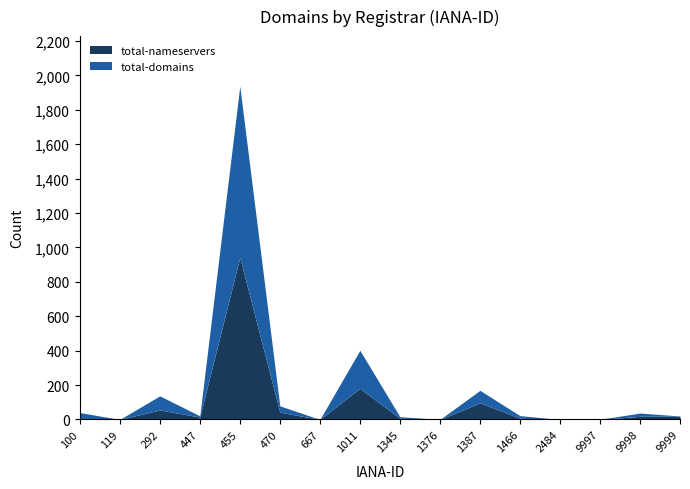

List the labels in order of total-nameservers value, smallest first.

119, 667, 1376, 2484, 9997, 100, 1345, 1466, 447, 9998, 9999, 470, 292, 1387, 1011, 455